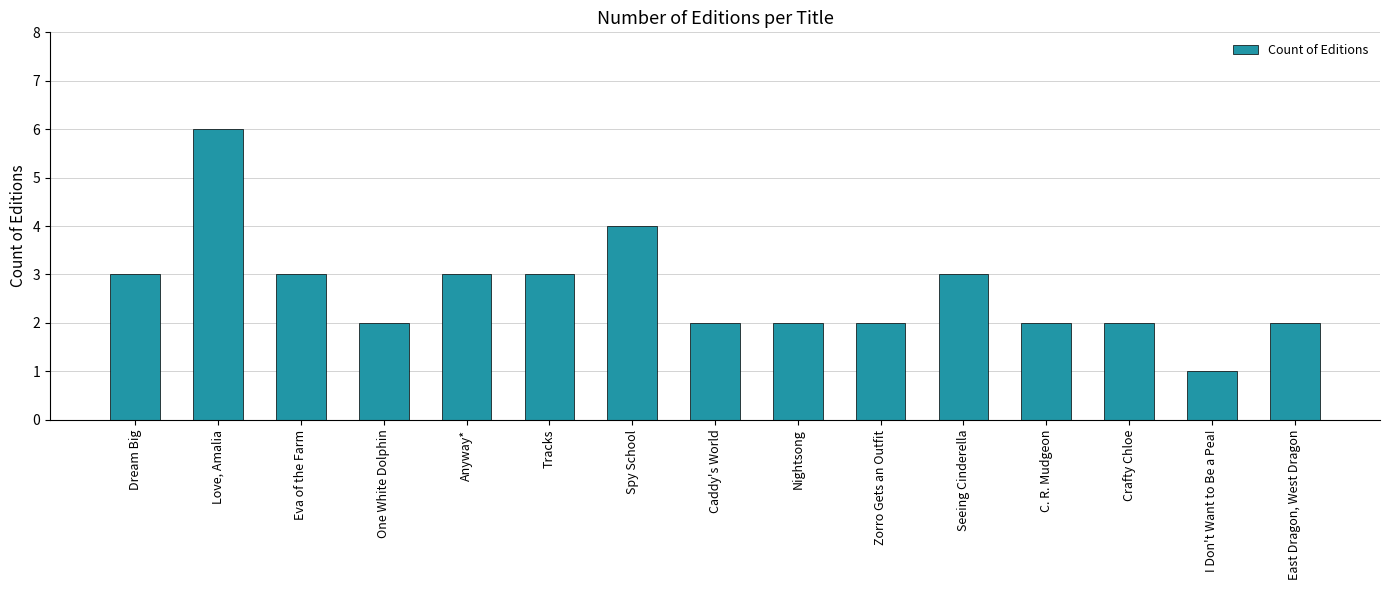

What is the approximate value at Crafty Chloe?

2